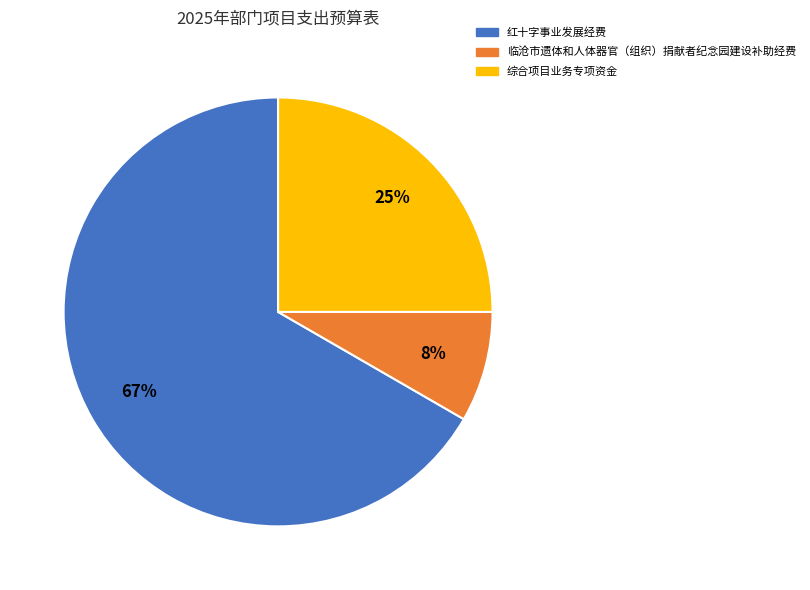

Which category has the smallest portion of the pie?

临沧市遗体和人体器官（组织）捐献者纪念园建设补助经费